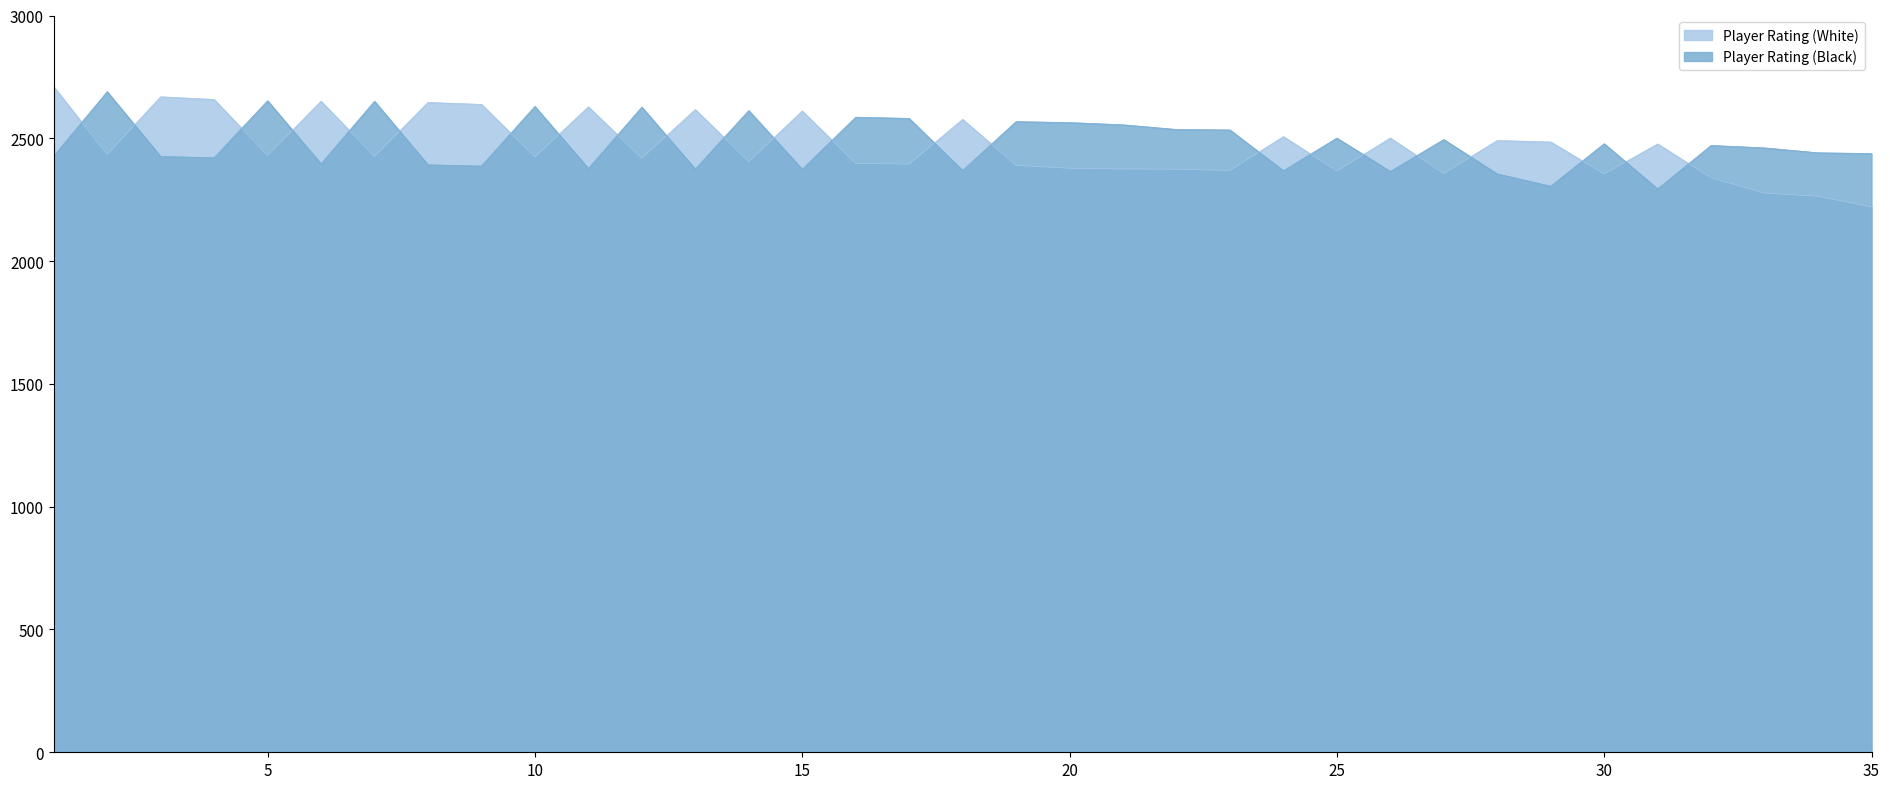

What is the difference between the Player Rating (White) values at 32 and 8?

307